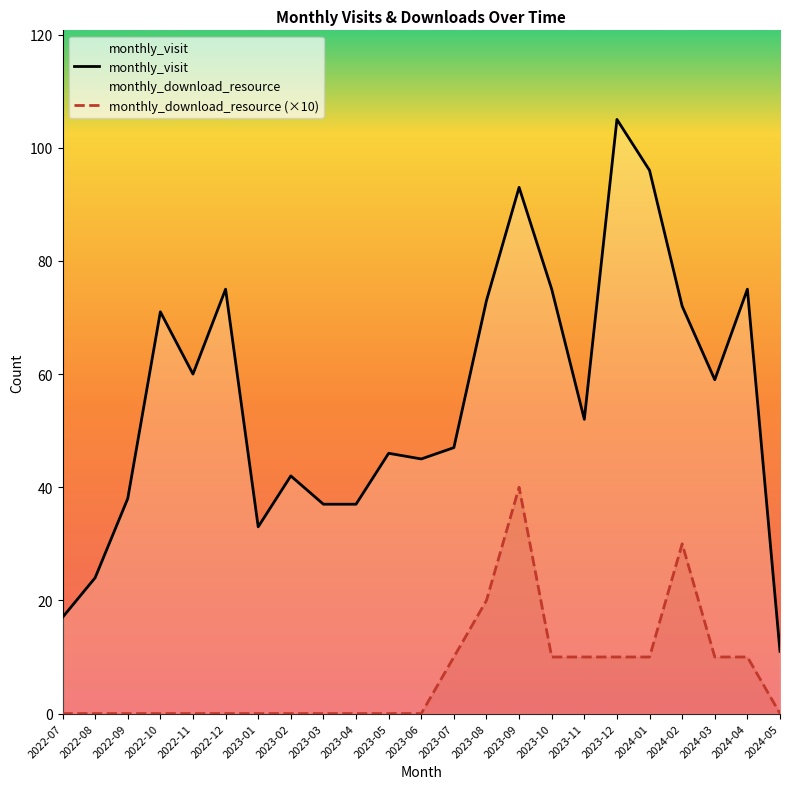

Between 2023-12 and 2024-02, which series saw the biggest shift?

monthly_visit